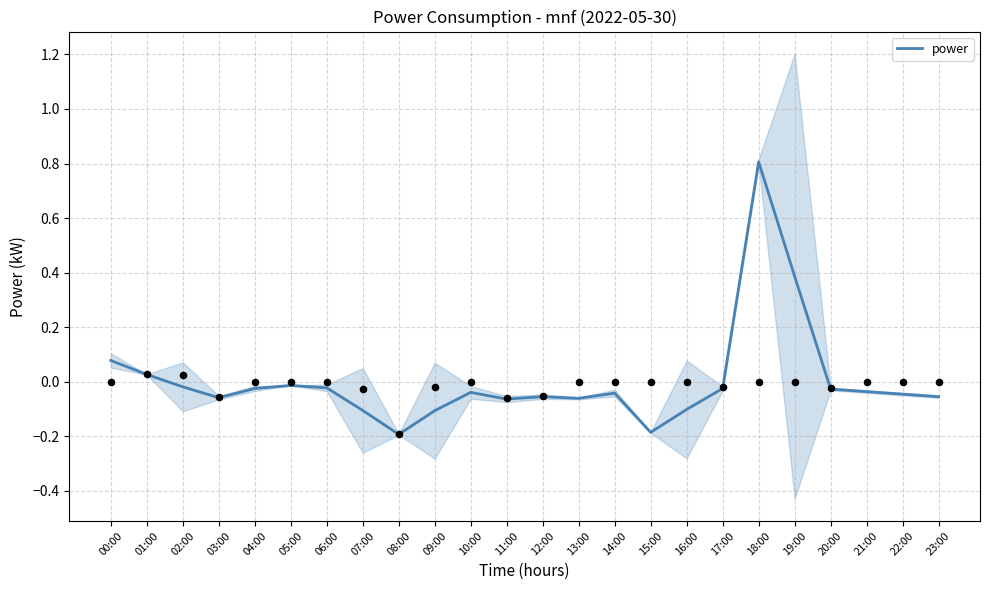

What is the change in value from 13:00 to 15:00?

-0.1